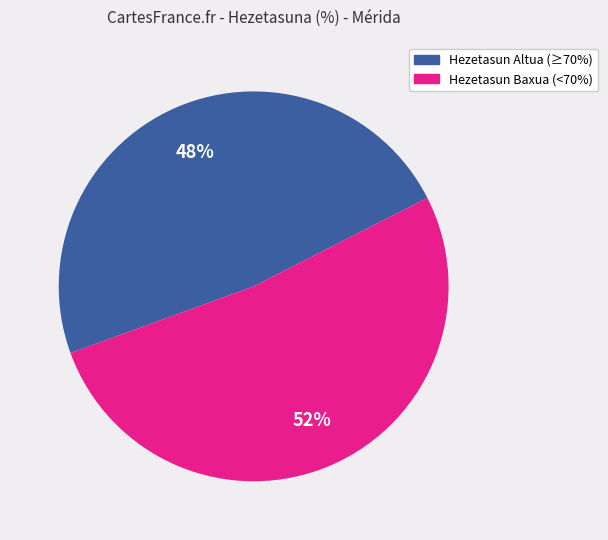

Which has a higher value, Hezetasun Baxua (<70%) or Hezetasun Altua (≥70%)?

Hezetasun Baxua (<70%)